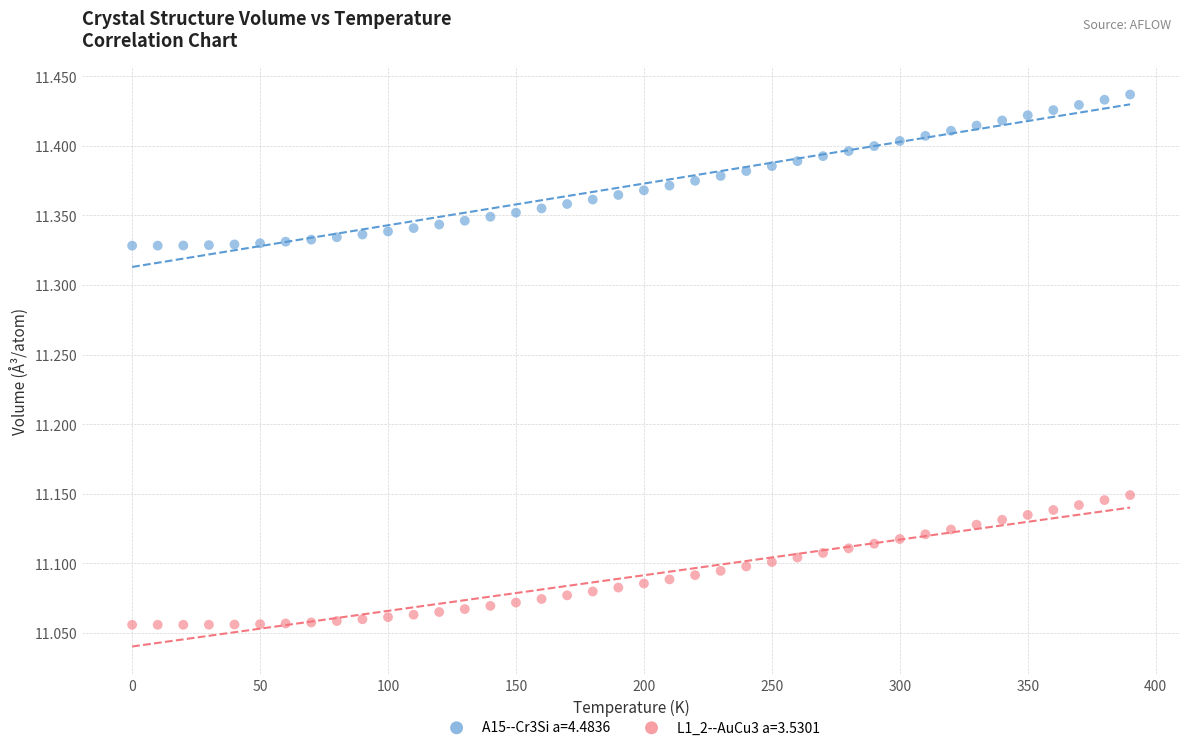

Across all data points, what is the range of Y values (max minus min)?

0.4